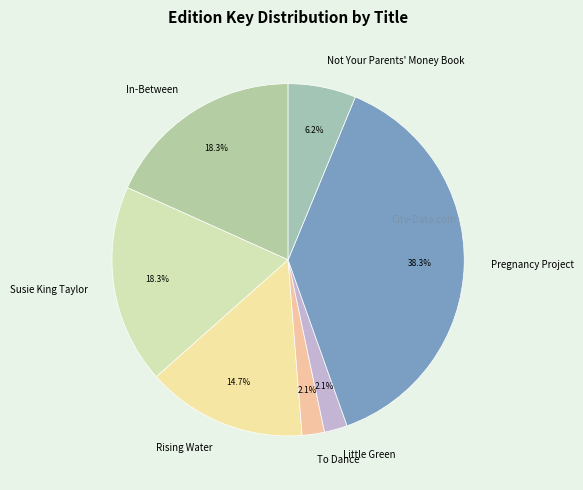

Is it true that Pregnancy Project is 29% of the pie?

False